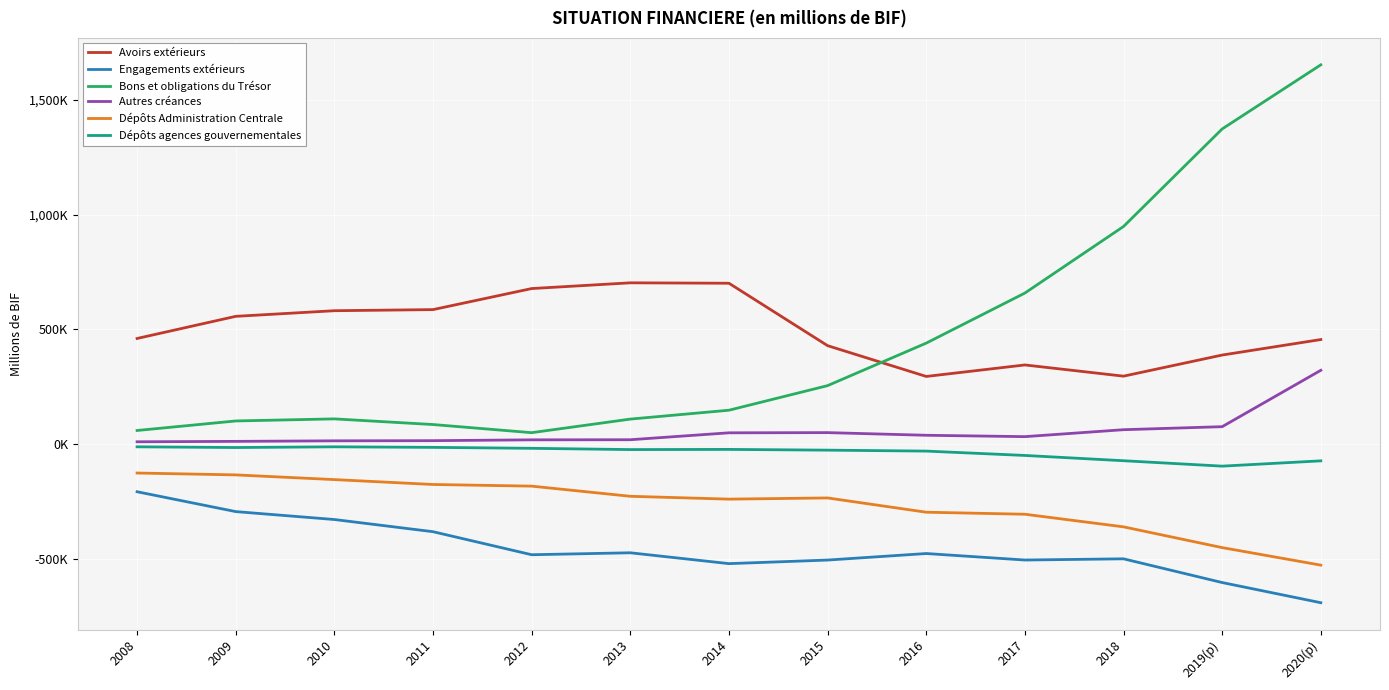

What is the sum of the Engagements extérieurs values at 2013 and 2011?

-854980.7